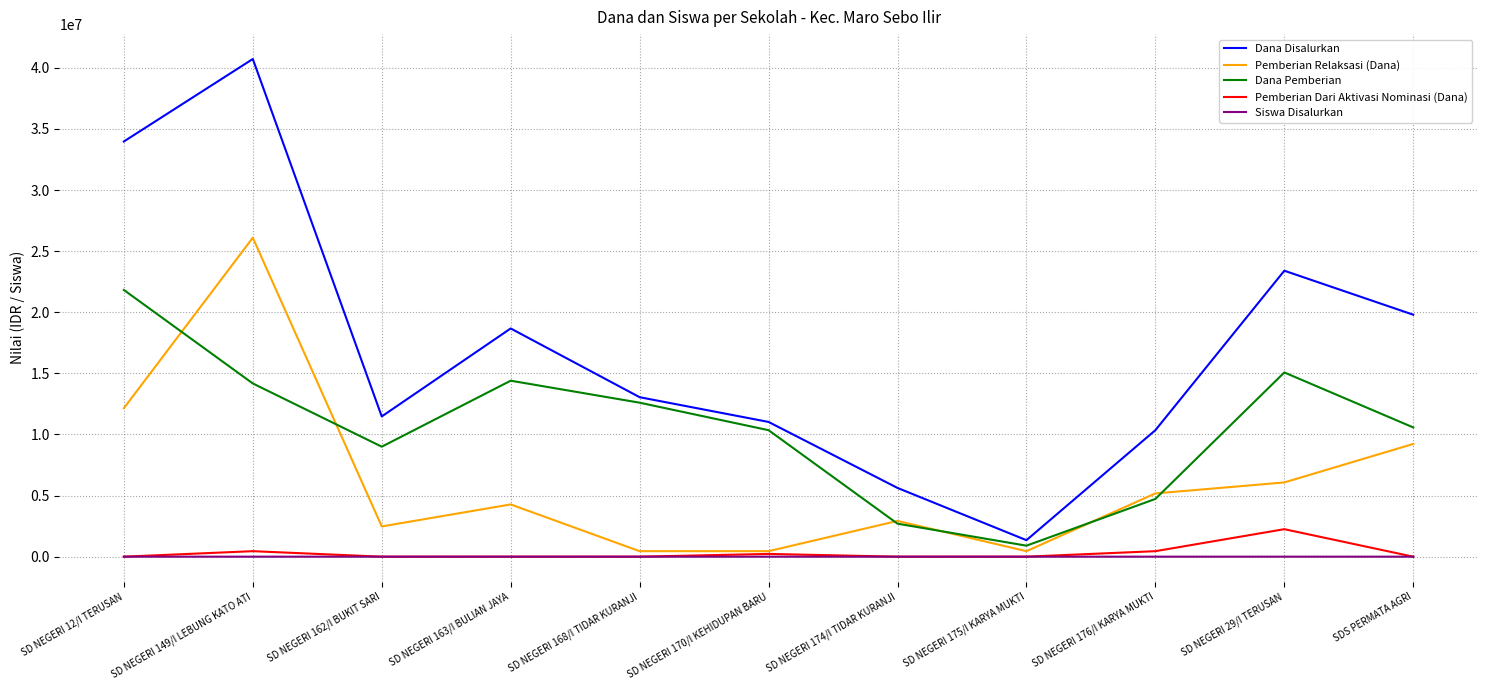

At which category is the sum across all series the highest?

SD NEGERI 149/I LEBUNG KATO ATI